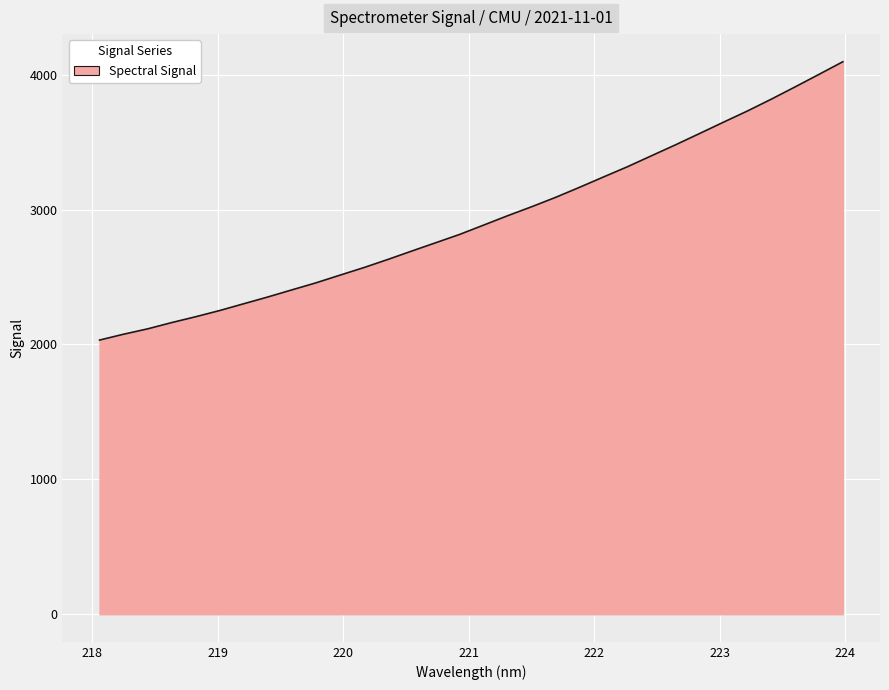

Does the chart display data point markers on the line(s)?

No